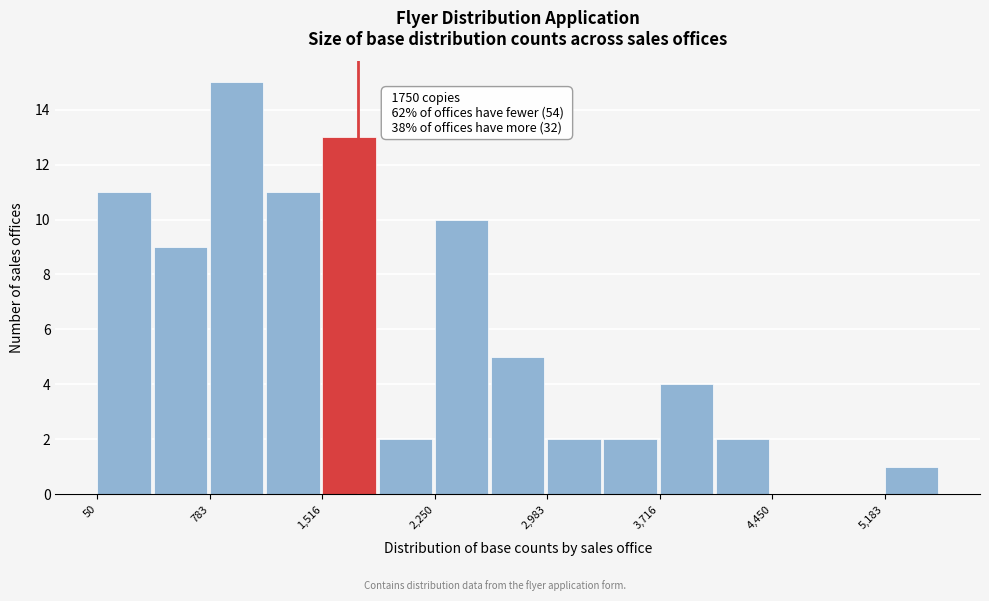

Around what value on the x-axis is the tallest bar? Give the approximate position of its centre, as read against the axis.

1000